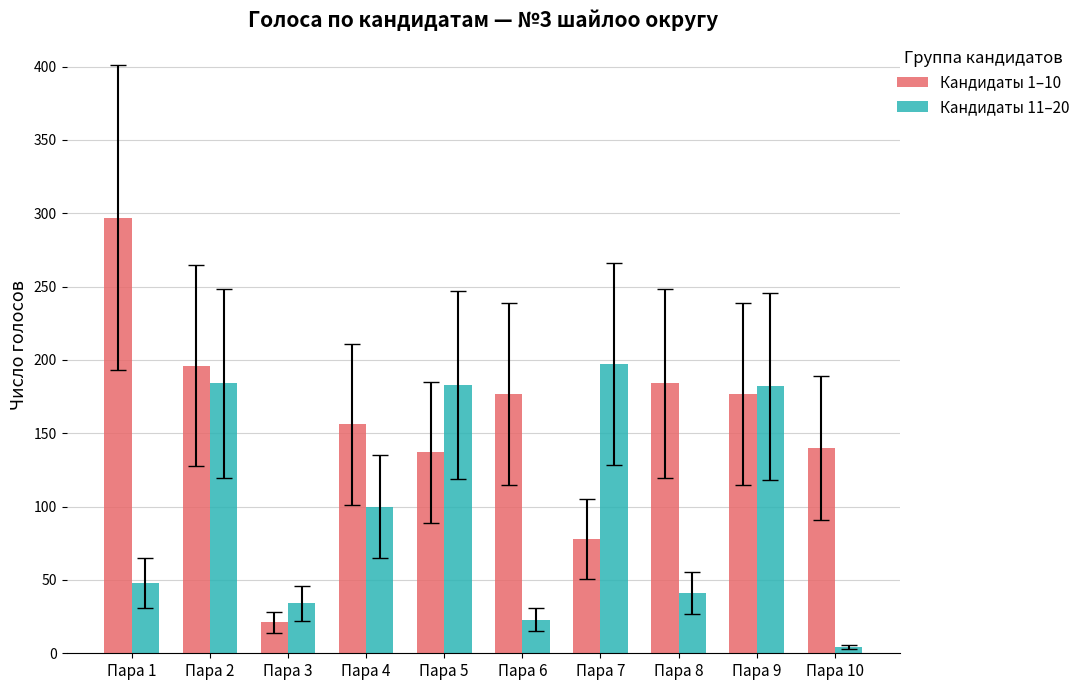

What is the minimum value for Кандидаты 1–10?

21